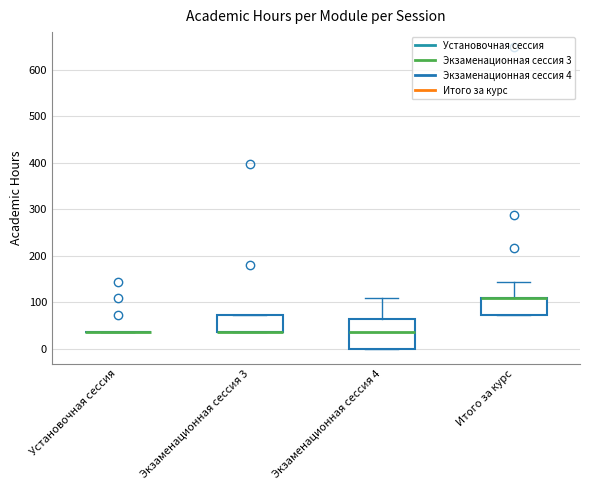

Comparing the boxes themselves (not the whiskers), which one is the tallest?

Экзаменационная сессия 4